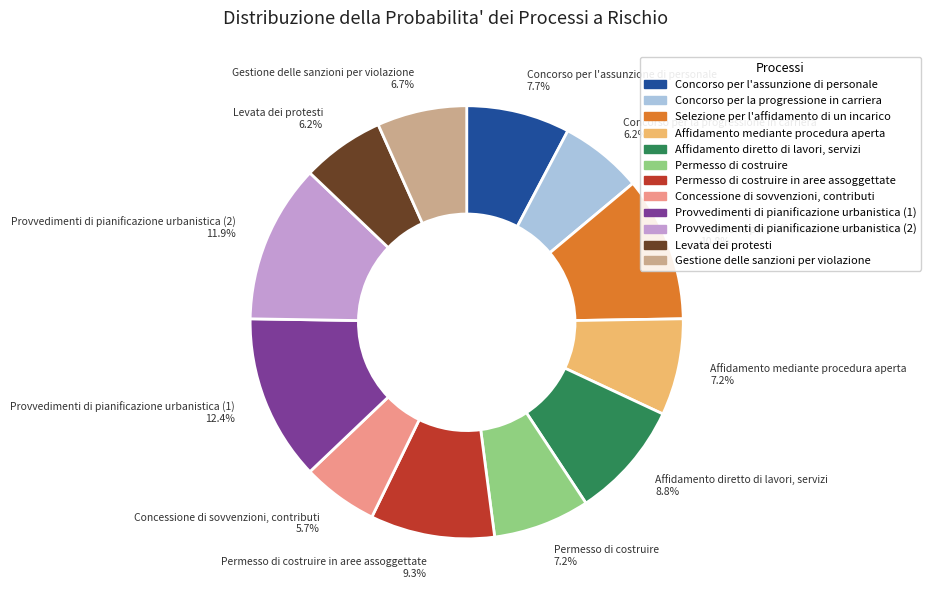

Which category has the biggest portion of the pie?

Provvedimenti di pianificazione urbanistica (1)